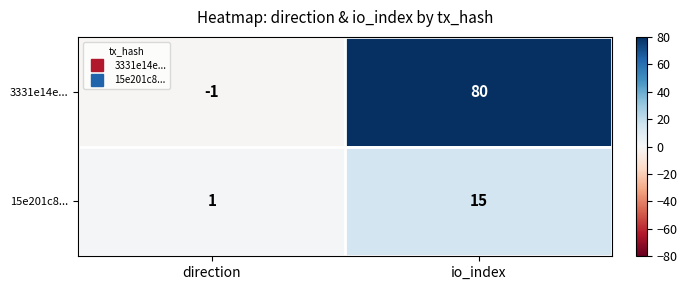

Rank the series by their average value, from lowest to highest.

15e201c8..., 3331e14e...